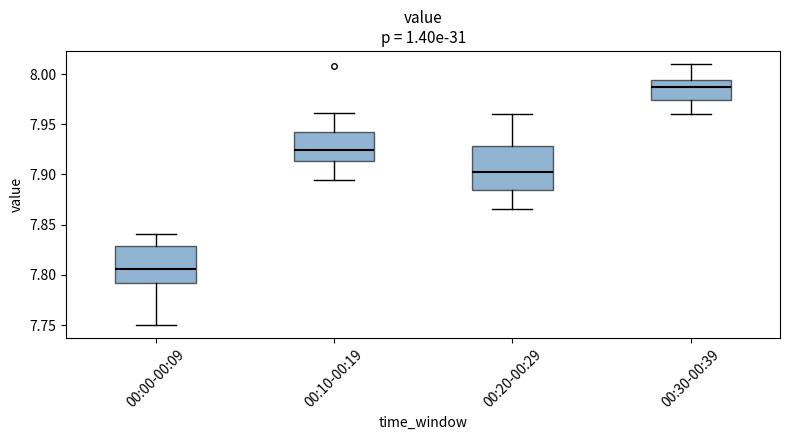

Which box is the tallest, from its lower edge to its upper edge?

00:20-00:29